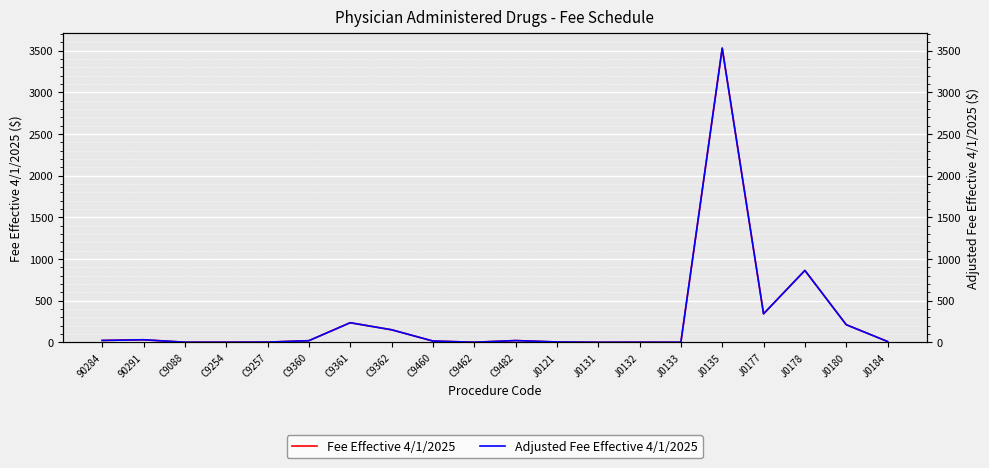

At which label does Adjusted Fee Effective 4/1/2025 reach its peak?

J0135